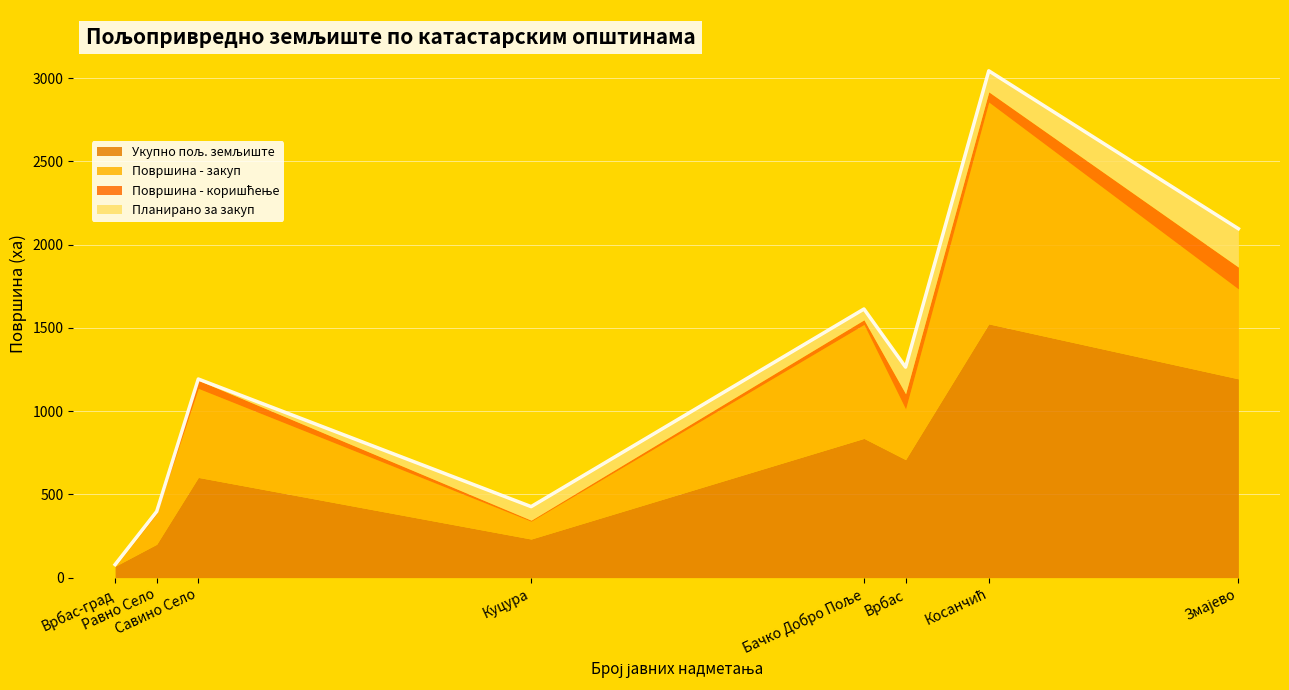

In Планирано за закуп, how many points are higher than both neighbors (excluding endpoints)?

2